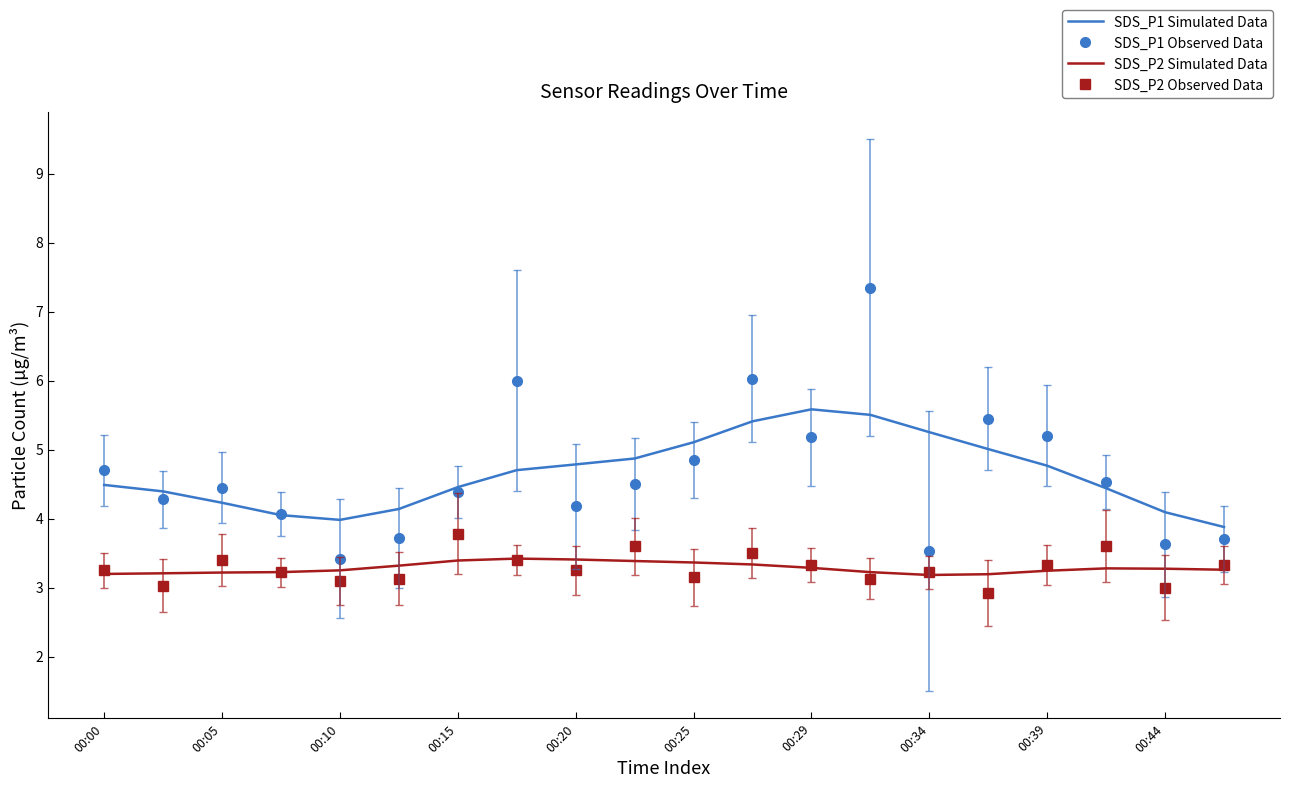

What is the highest value of the SDS_P2 Observed Data series?

3.8